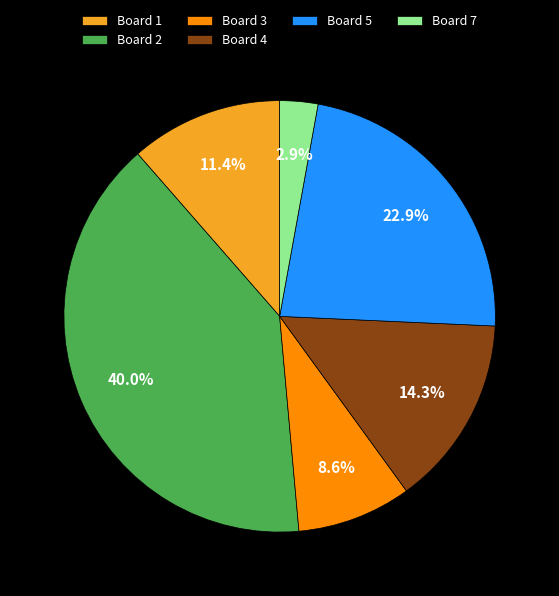

What portion of the pie excludes Board 1?

88.6%